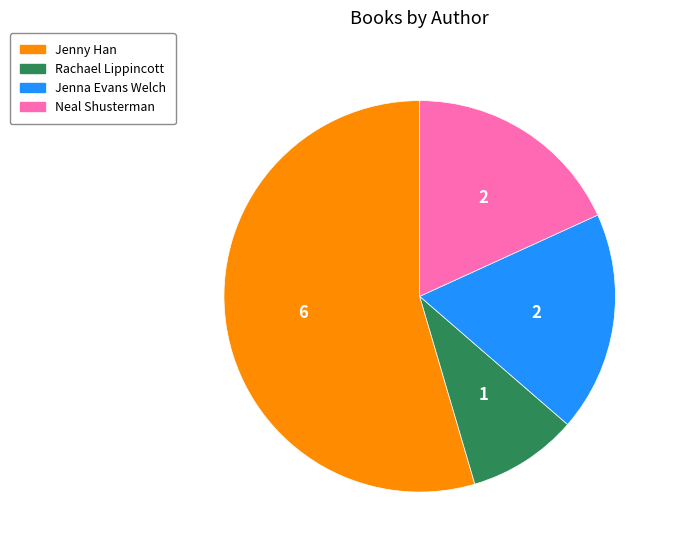

Is there a majority slice in this chart?

Yes